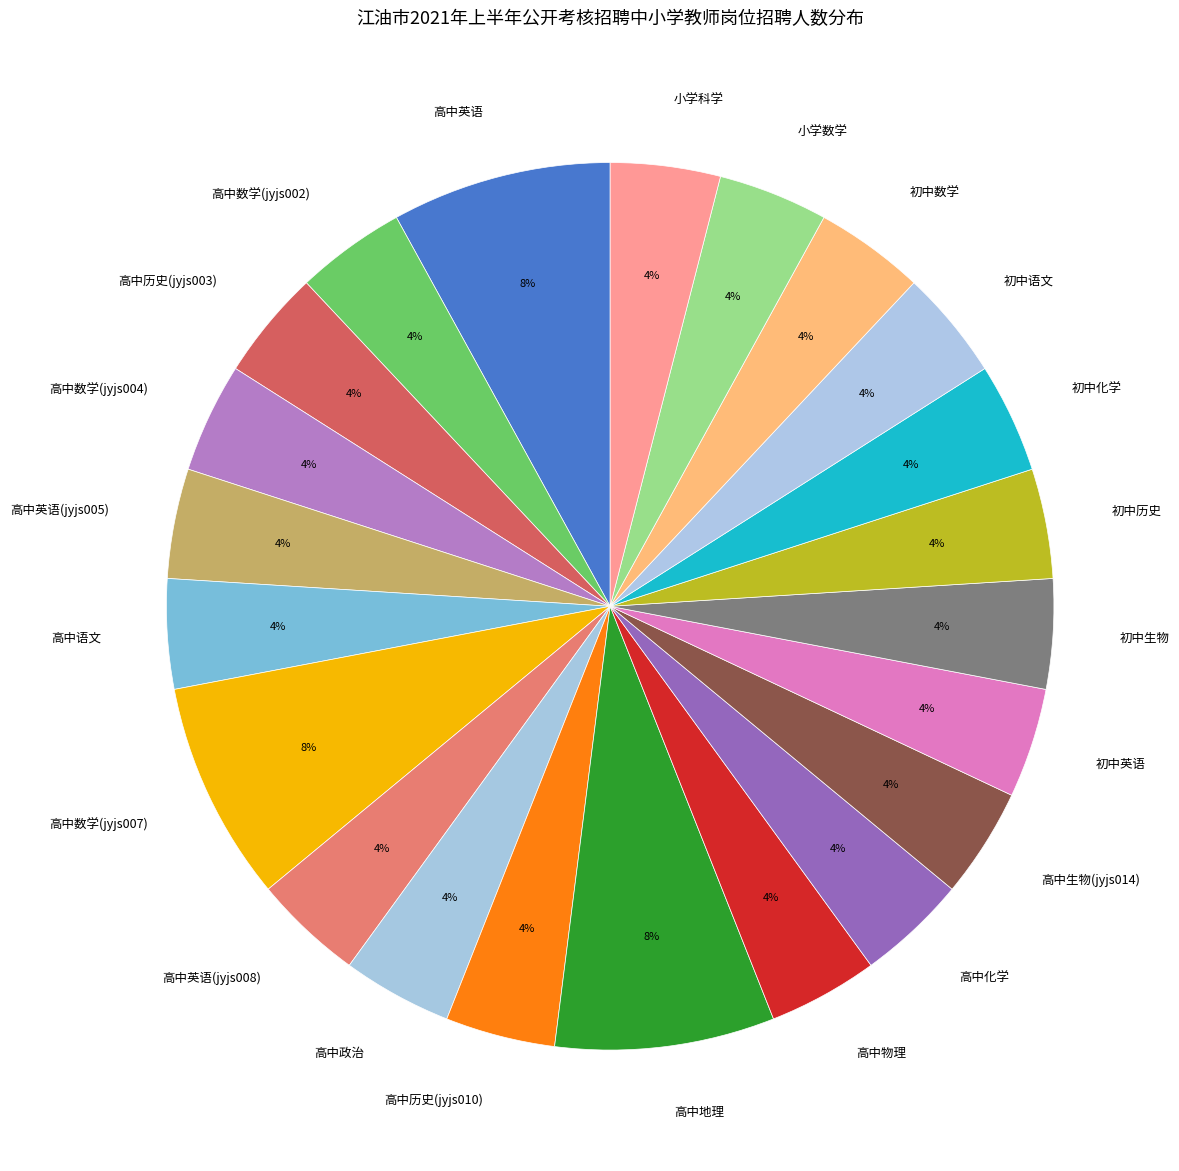

Which has a higher value, 高中数学(jyjs004) or 高中英语?

高中英语